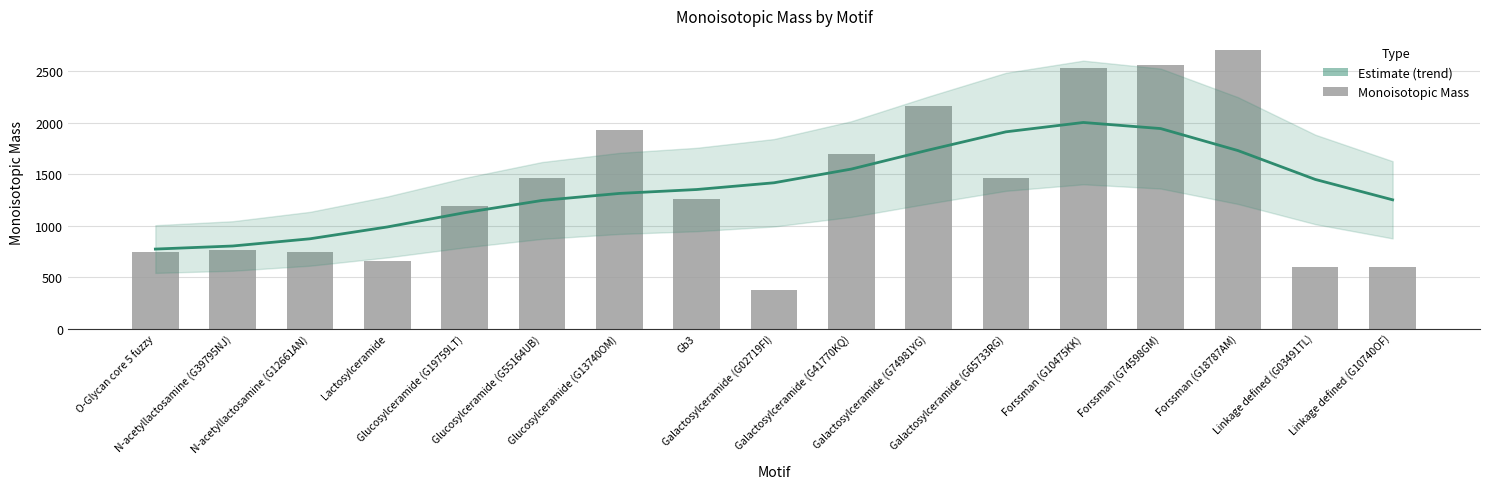

Which series has the largest total across all categories?

Trend (Estimate)